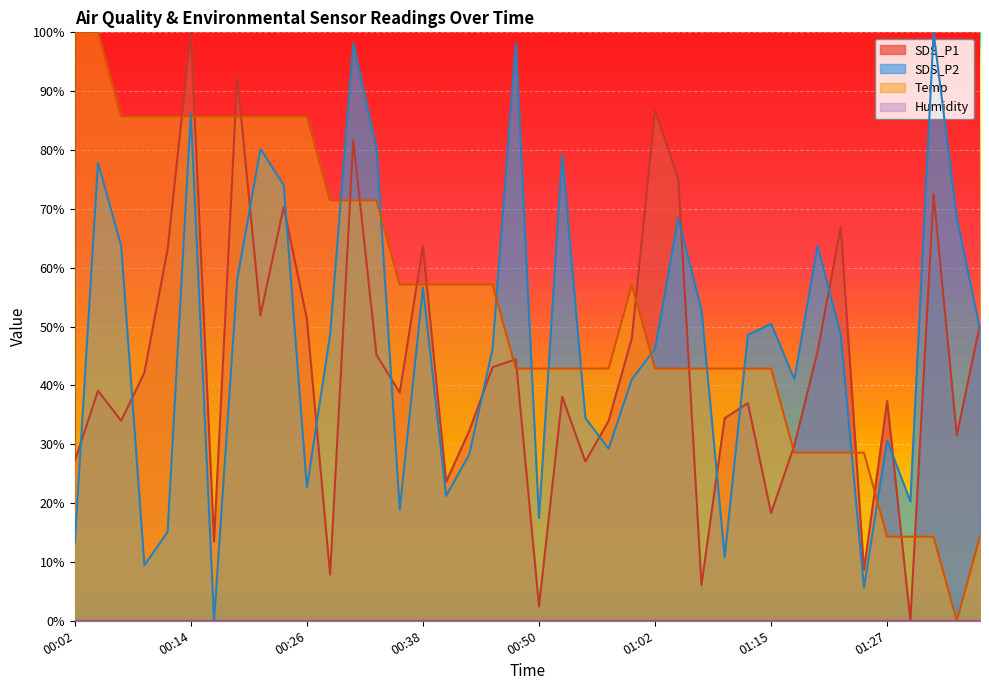

How many intersections are there between Temp and SDS_P2?

13